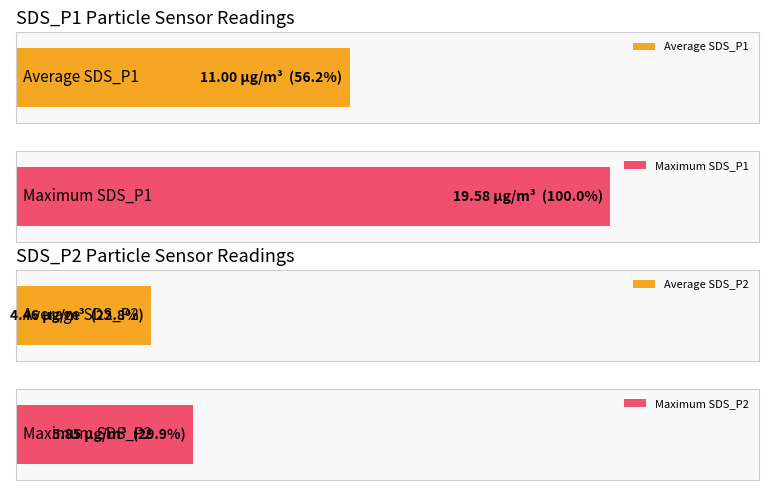

List the series in order of their peak value, lowest first.

SDS_P2, SDS_P1